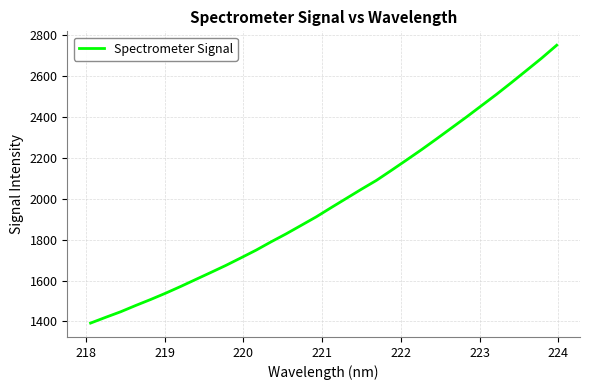

What is the difference between the maximum and minimum values?

1360.4